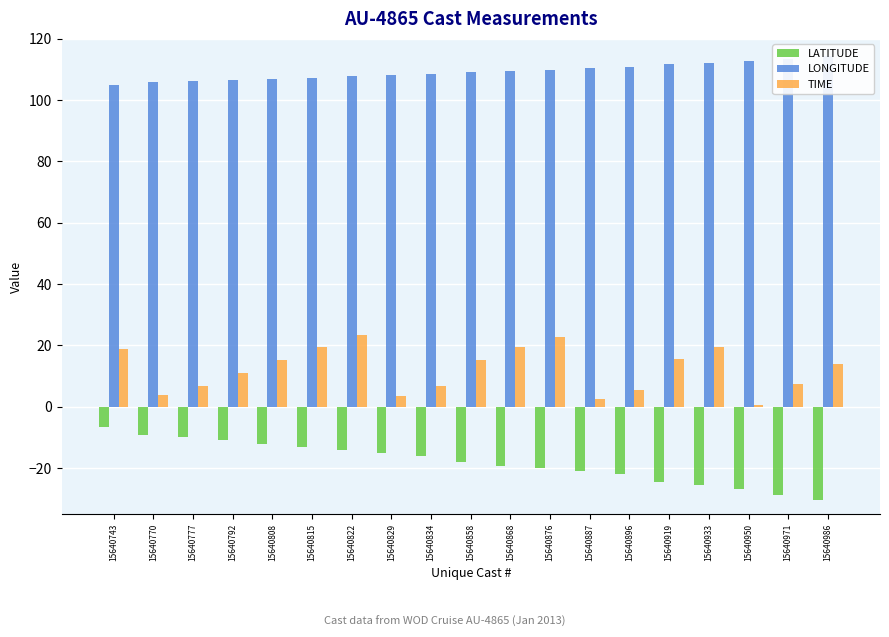

Reading right to left, extract all data points from this chart.

LATITUDE: 15640986=-30.4	15640971=-28.7	15640950=-26.8	15640933=-25.4	15640919=-24.4	15640896=-21.9	15640887=-21.1	15640876=-20.1	15640868=-19.2	15640858=-18.2	15640834=-16.0	15640829=-15.2	15640822=-14.1	15640815=-13.1	15640808=-12.0	15640792=-11.0	15640777=-9.9	15640770=-9.1	15640743=-6.7
LONGITUDE: 15640986=114.5	15640971=113.4	15640950=112.6	15640933=112.0	15640919=111.6	15640896=110.7	15640887=110.3	15640876=110.0	15640868=109.6	15640858=109.1	15640834=108.4	15640829=108.1	15640822=107.7	15640815=107.3	15640808=106.9	15640792=106.6	15640777=106.2	15640770=105.9	15640743=105.0
TIME: 15640986=13.9	15640971=7.3	15640950=0.6	15640933=19.4	15640919=15.6	15640896=5.6	15640887=2.6	15640876=22.8	15640868=19.5	15640858=15.3	15640834=6.8	15640829=3.6	15640822=23.6	15640815=19.3	15640808=15.1	15640792=11.1	15640777=6.7	15640770=3.7	15640743=18.9